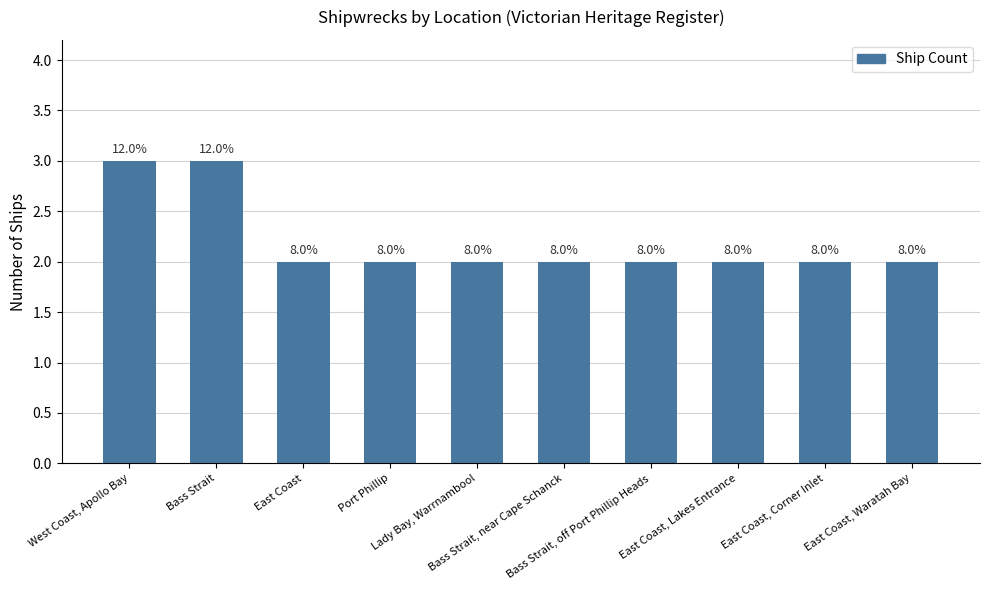

Rank the categories by value from highest to lowest.

West Coast, Apollo Bay, Bass Strait, East Coast, Port Phillip, Lady Bay, Warrnambool, Bass Strait, near Cape Schanck, Bass Strait, off Port Phillip Heads, East Coast, Lakes Entrance, East Coast, Corner Inlet, East Coast, Waratah Bay